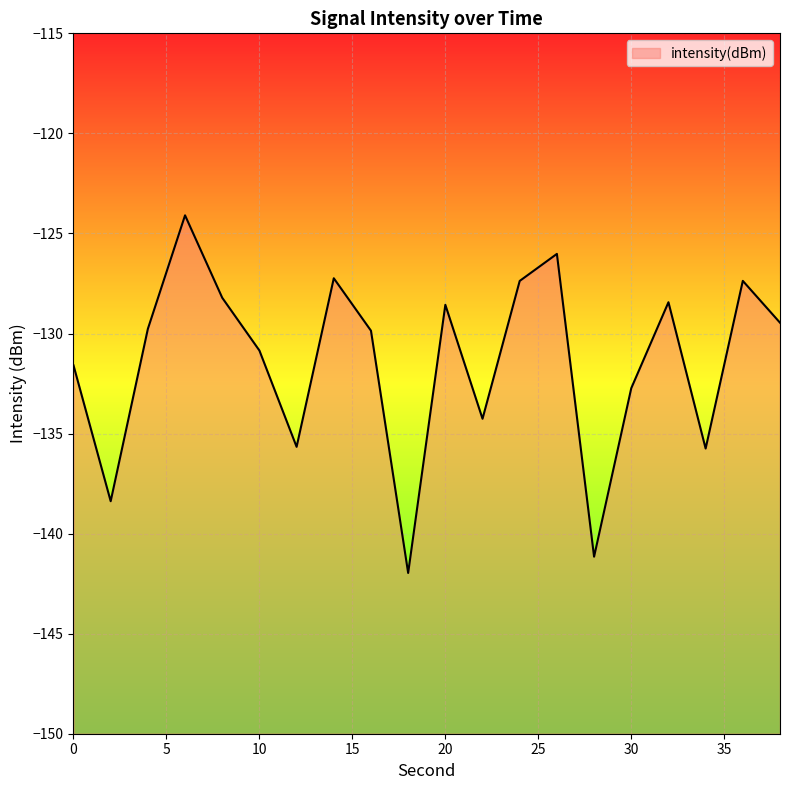

What is the value of the 17th point from the left?

-128.4